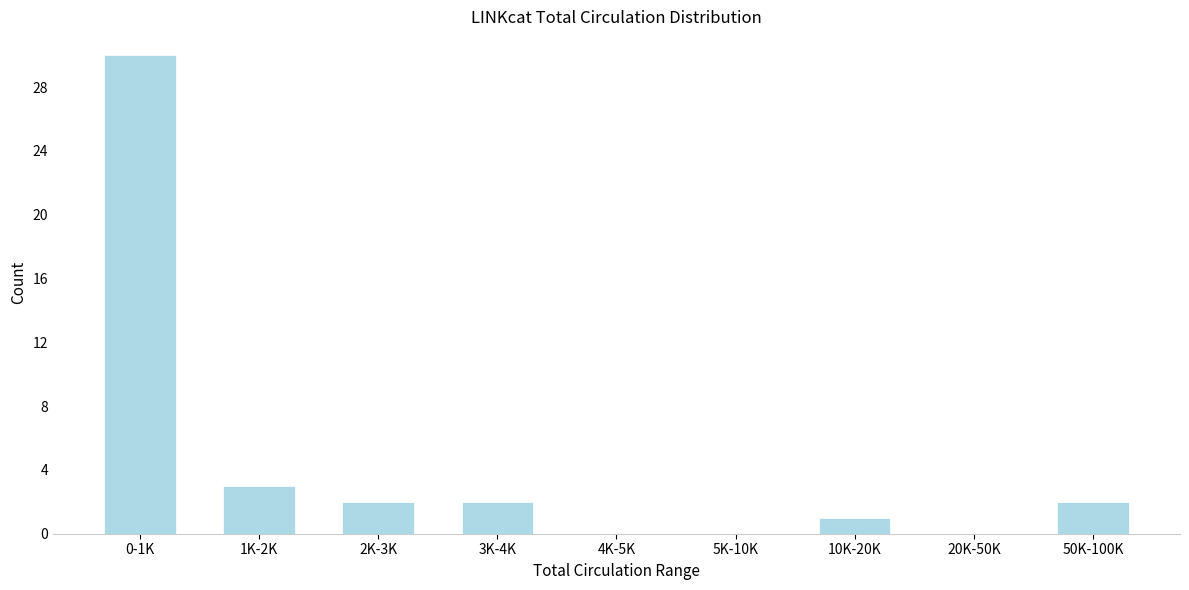

Reading left to right, extract all data points from this chart.

0-1K=30	1K-2K=3	2K-3K=2	3K-4K=2	4K-5K=0	5K-10K=0	10K-20K=1	20K-50K=0	50K-100K=2